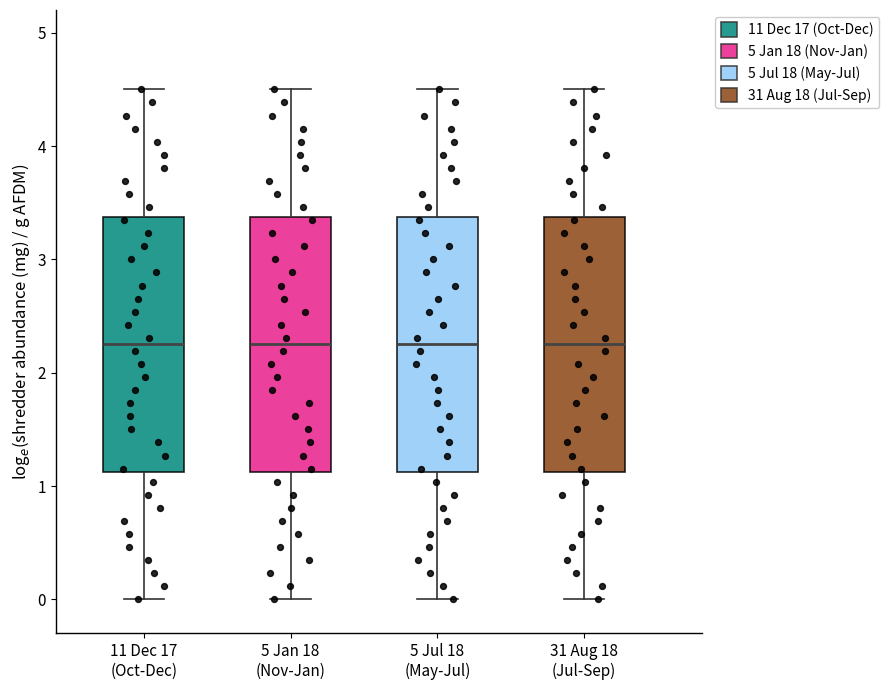

Where does the median line of the box for 11 Dec 17 (Oct-Dec) sit on the y-axis? The values are not printed on the chart, so give them approximately, as read against the axis.

2.3